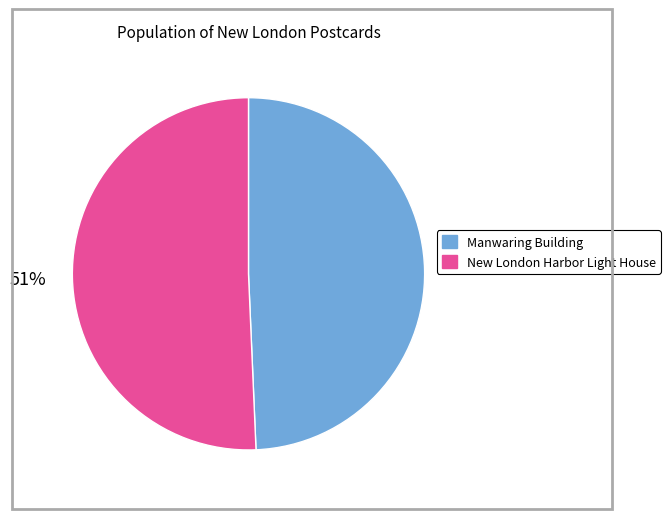

Is Manwaring Building the majority of the pie?

No